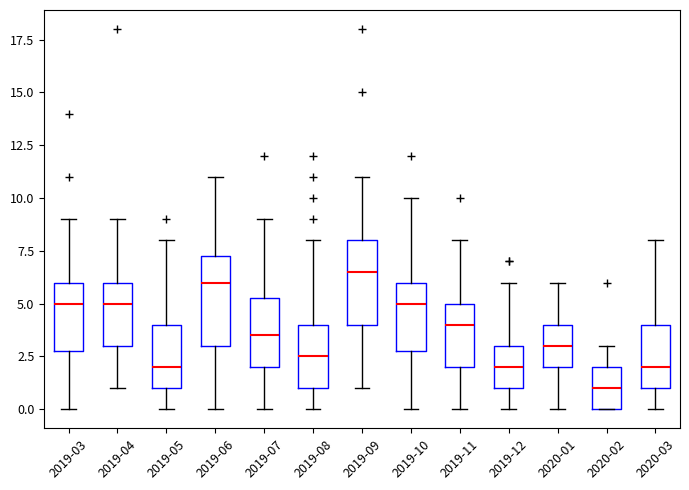

Which box has the highest median line?

2019-09